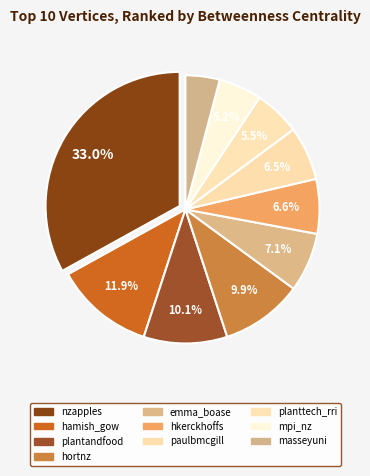

What is the largest slice in the pie chart?

nzapples